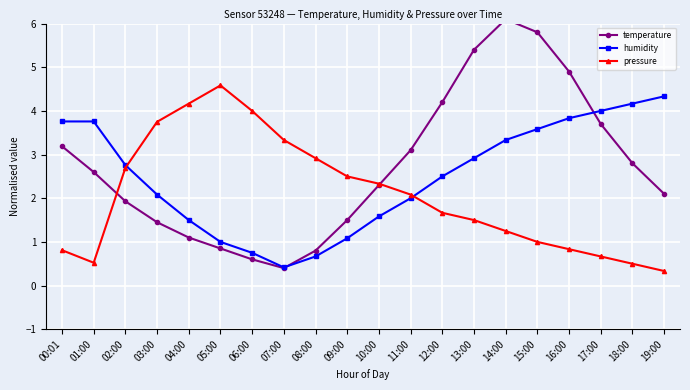

What is the sum of all pressure values?

41.4